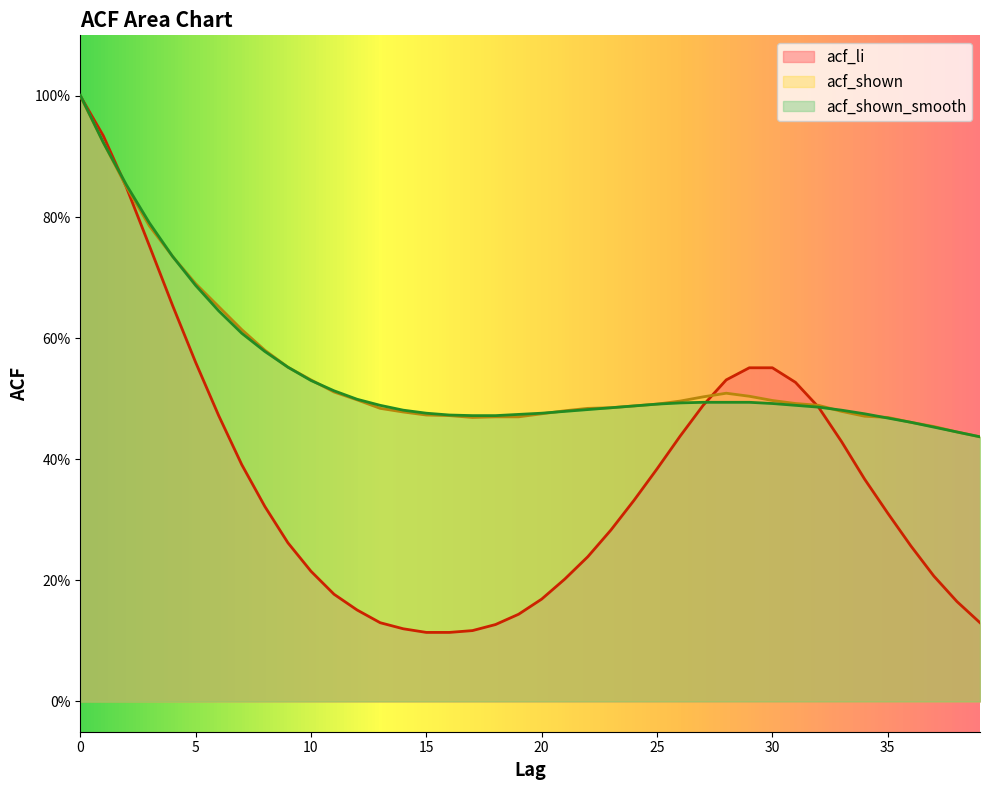

What are all the series names shown in the legend?

acf_li, acf_shown, acf_shown_smooth